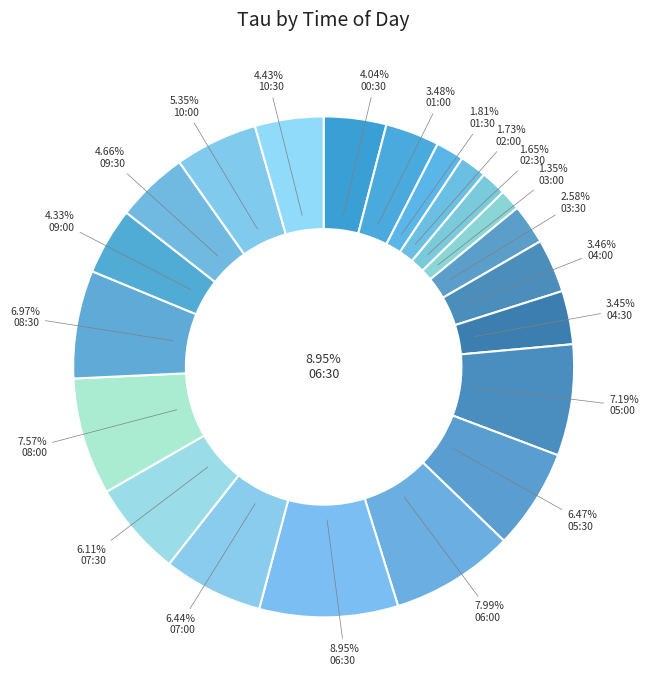

The 01:30 slice represents 1% of the pie. True or false?

False